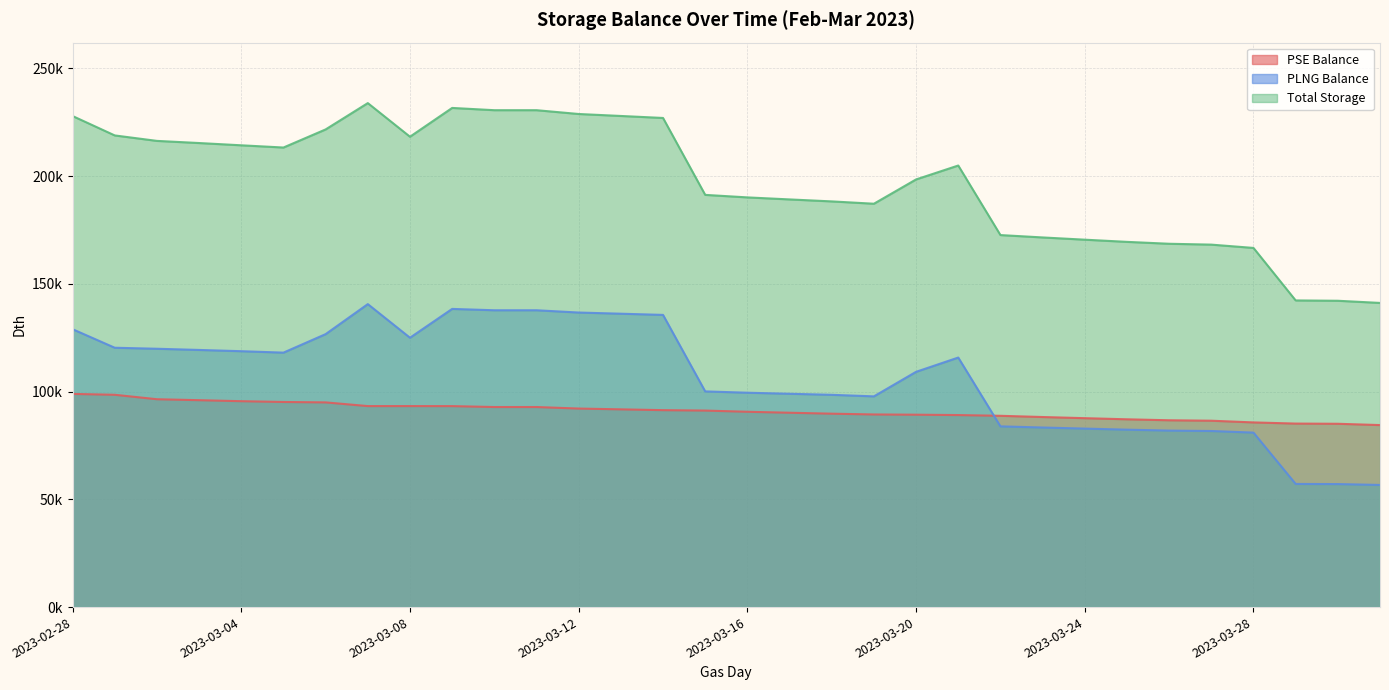

At 2023-03-10, list the series in order from largest to smallest.

Total Storage, PLNG Balance, PSE Balance